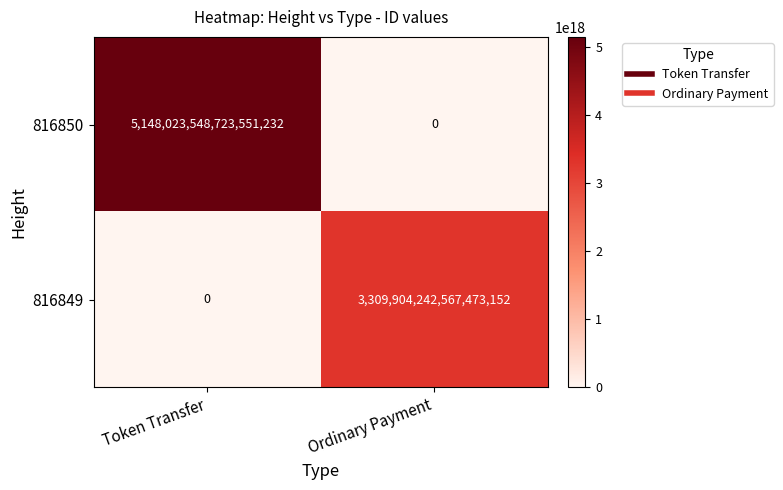

Between Token Transfer and Ordinary Payment, which series saw the biggest shift?

816850